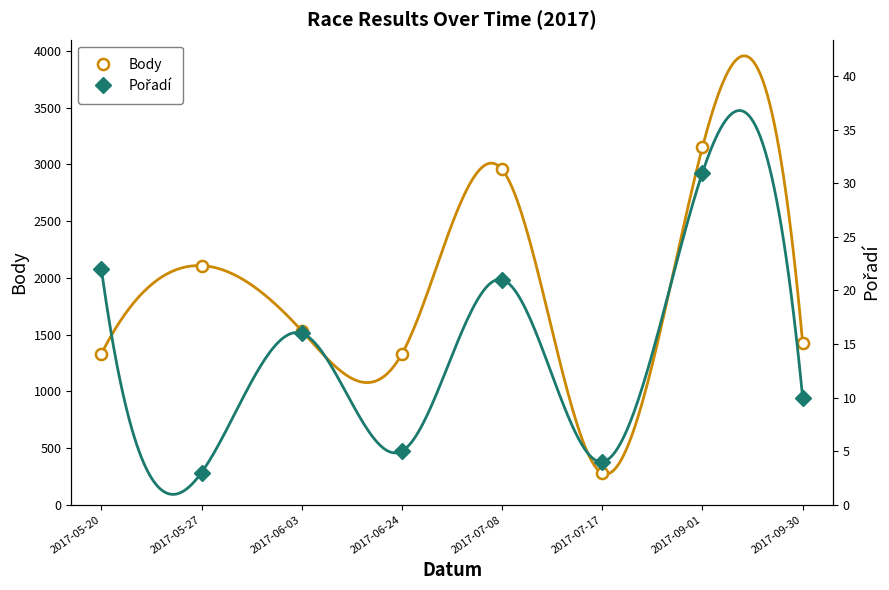

The Pořadí series shows 55 at 2017-09-01. True or false?

False